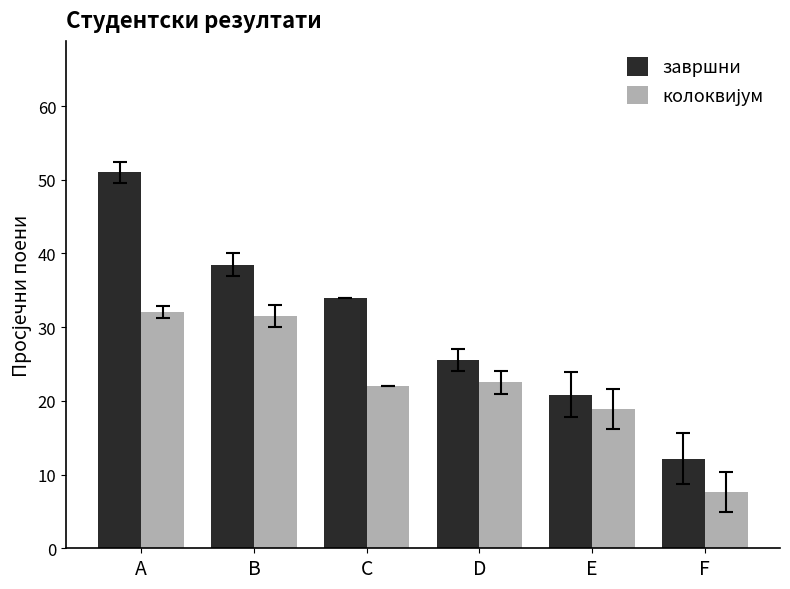

What is the approximate value of завршни at E?

20.9